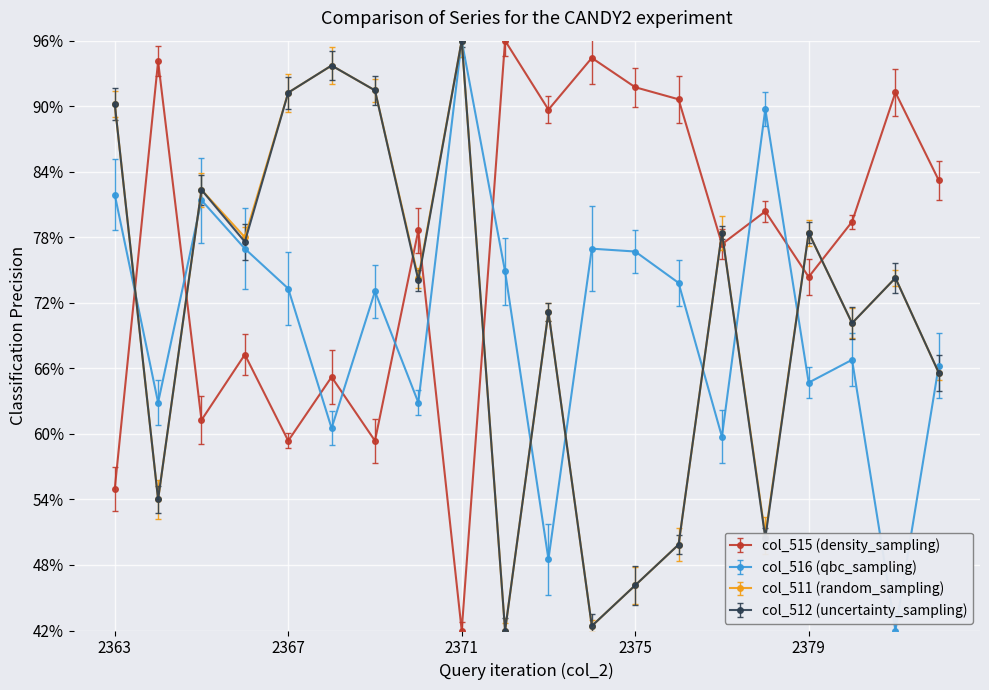

What is the value of the col_511 (random_sampling) point at the 17th from the left?

78.4